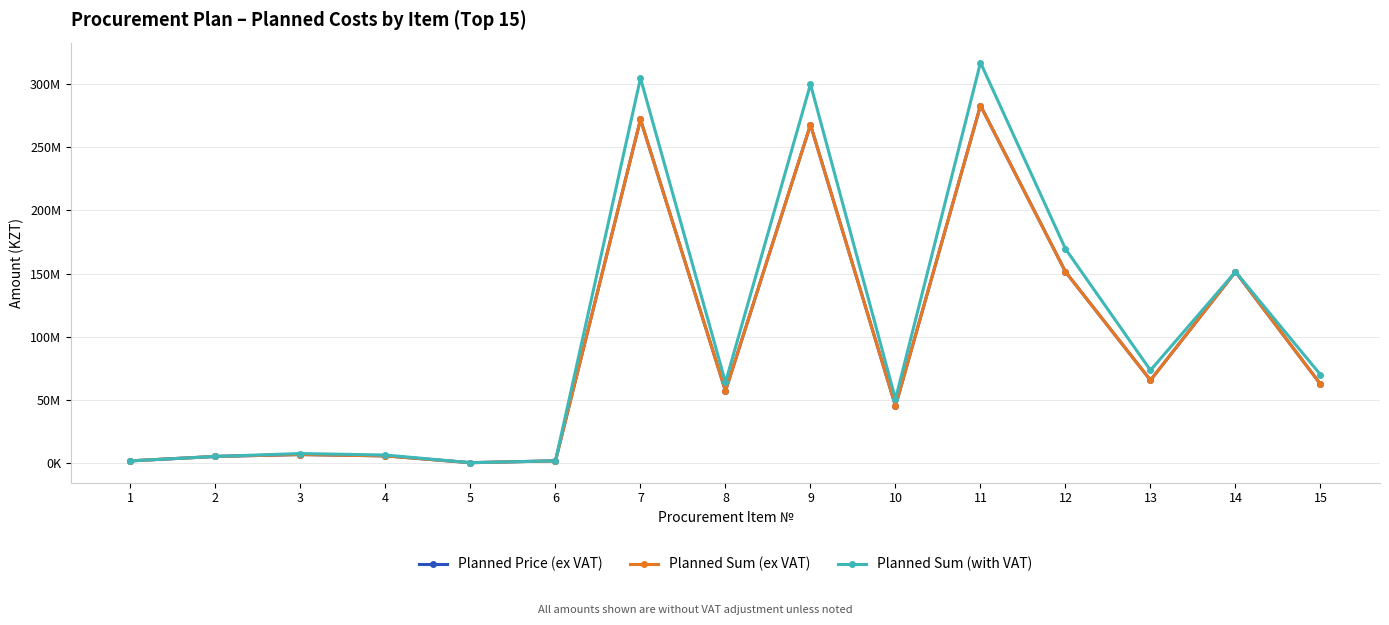

Is it true that Planned Sum (ex VAT) equals 2473534.7 at 6?

False